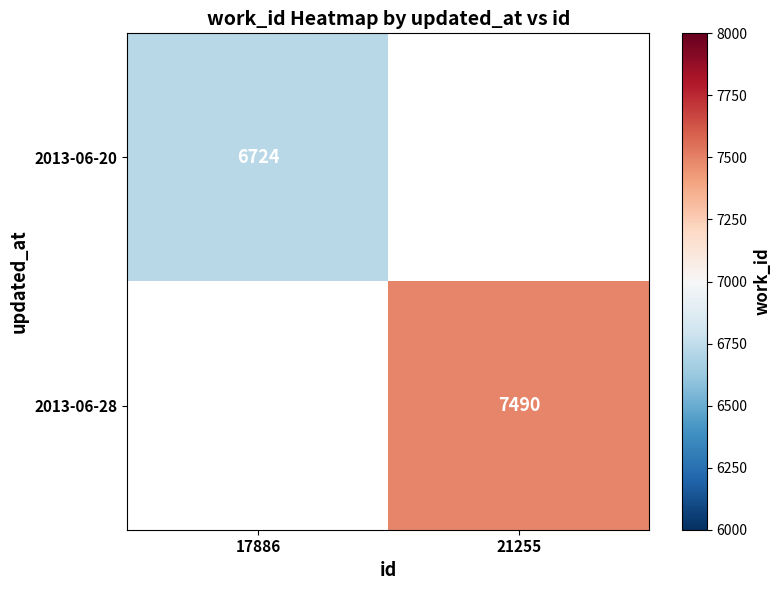

List the labels in order of 2013-06-28 value, largest first.

17886, 21255